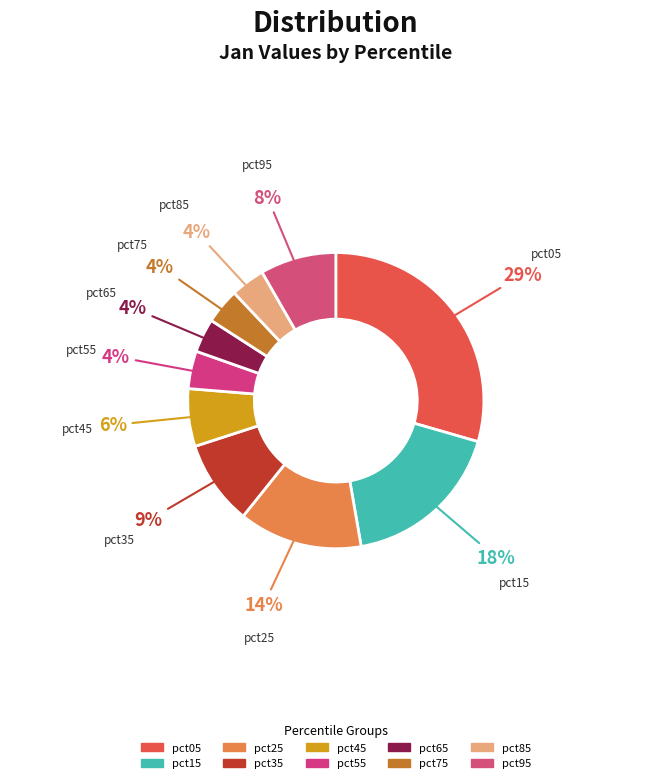

What percentage is the pct85 slice, to the nearest percent?

4%